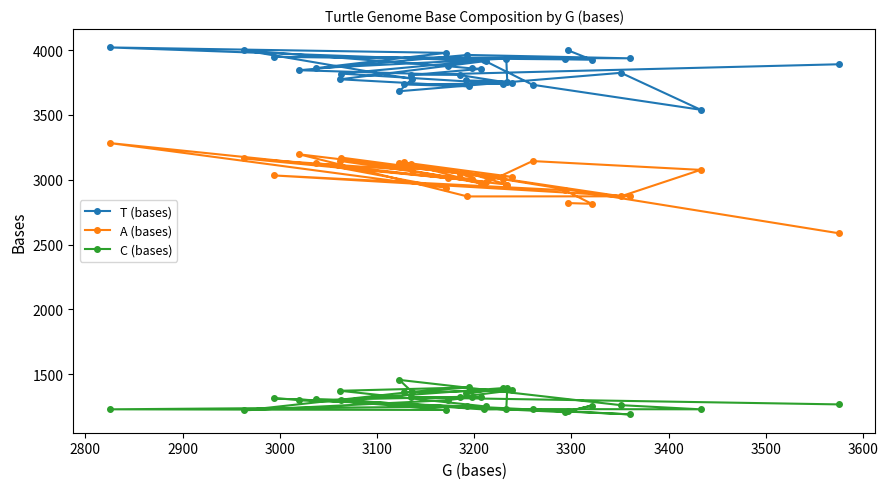

What is the maximum value shown in the chart?

4021